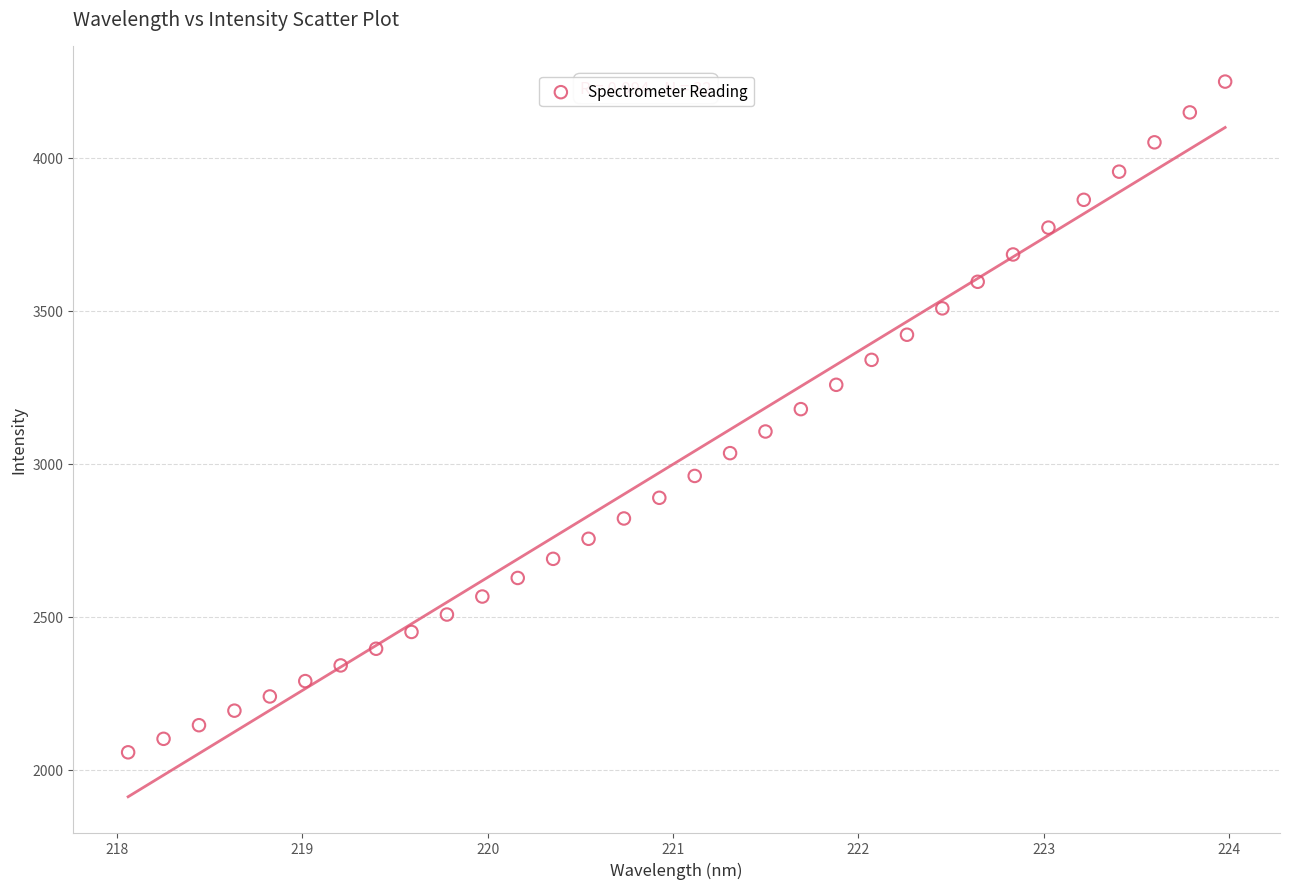

What is the range of X values (max minus min)?

5.9